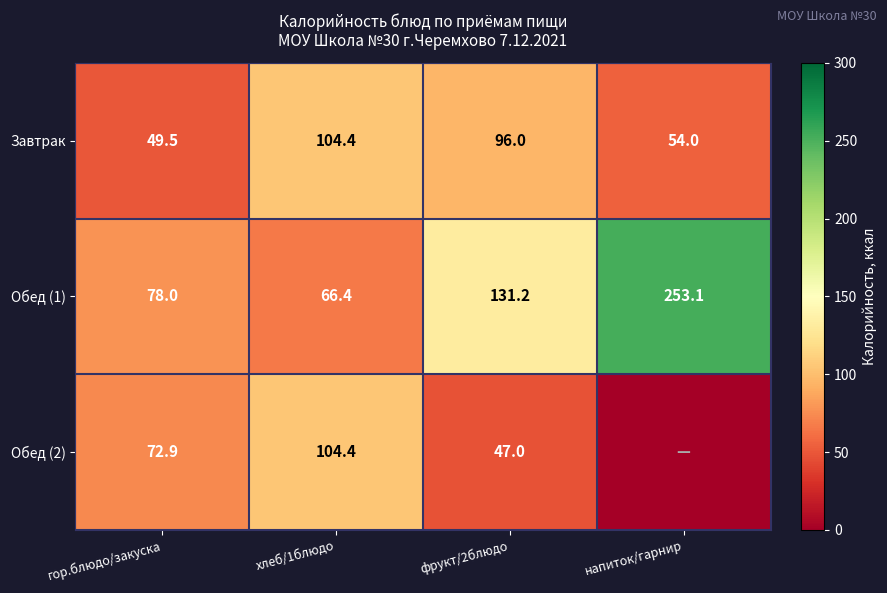

What is the sum of the Обед (1) values at хлеб/1блюдо and напиток/гарнир?

319.5